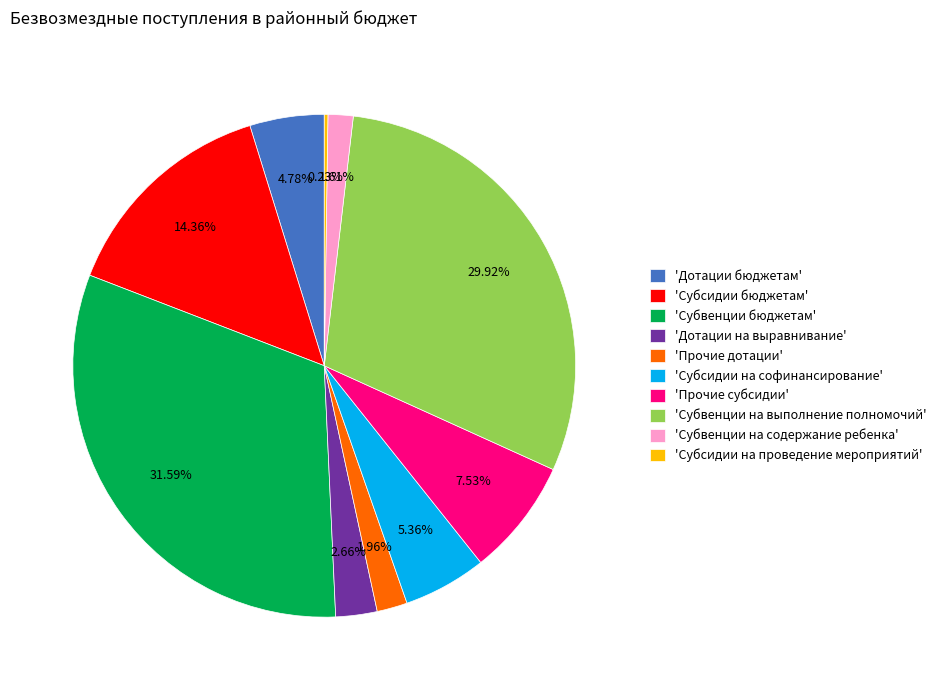

Between 'Субвенции на выполнение полномочий' and 'Субвенции на содержание ребенка', which is larger?

'Субвенции на выполнение полномочий'